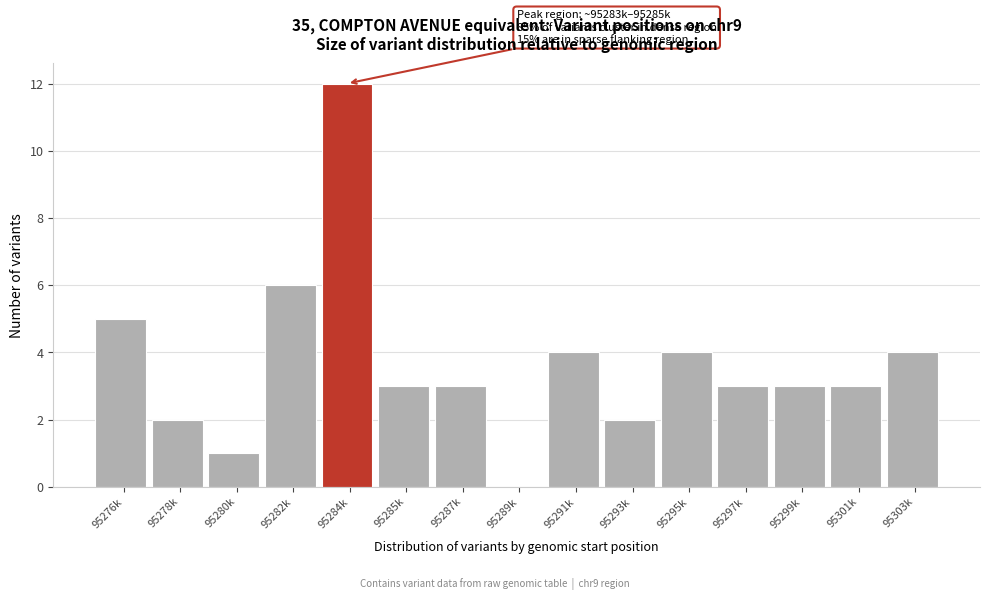

Reading left to right, list all the values displayed in this chart.

95276k=5	95278k=2	95280k=1	95282k=6	95284k=12	95285k=3	95287k=3	95289k=0	95291k=4	95293k=2	95295k=4	95297k=3	95299k=3	95301k=3	95303k=4